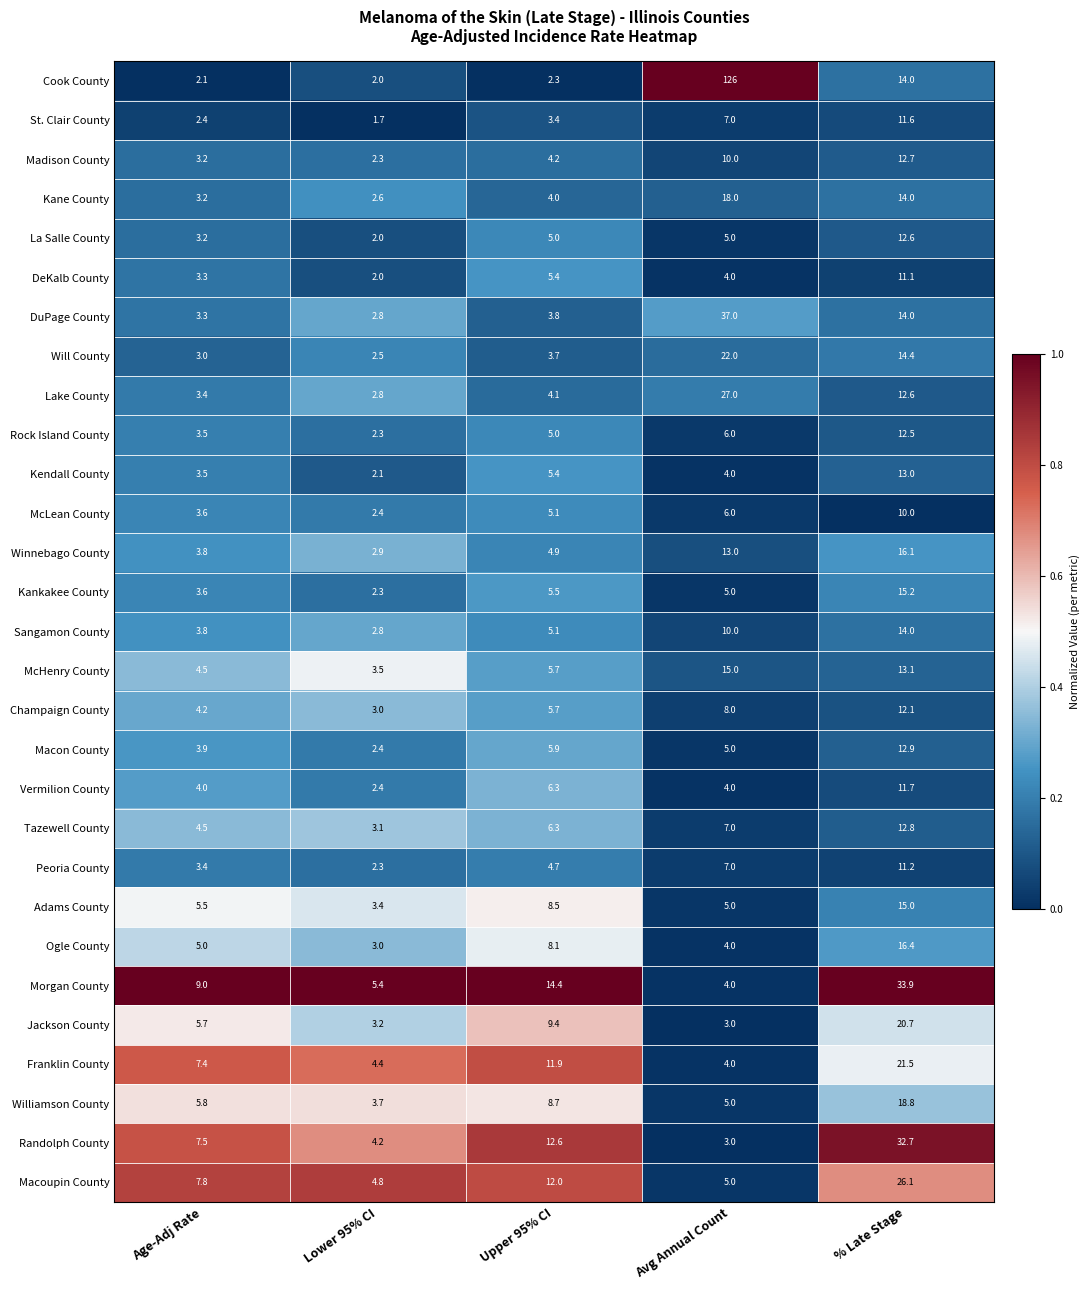

Rank the categories by St. Clair County value from lowest to highest.

Lower 95% CI, Age-Adj Rate, Upper 95% CI, Avg Annual Count, % Late Stage